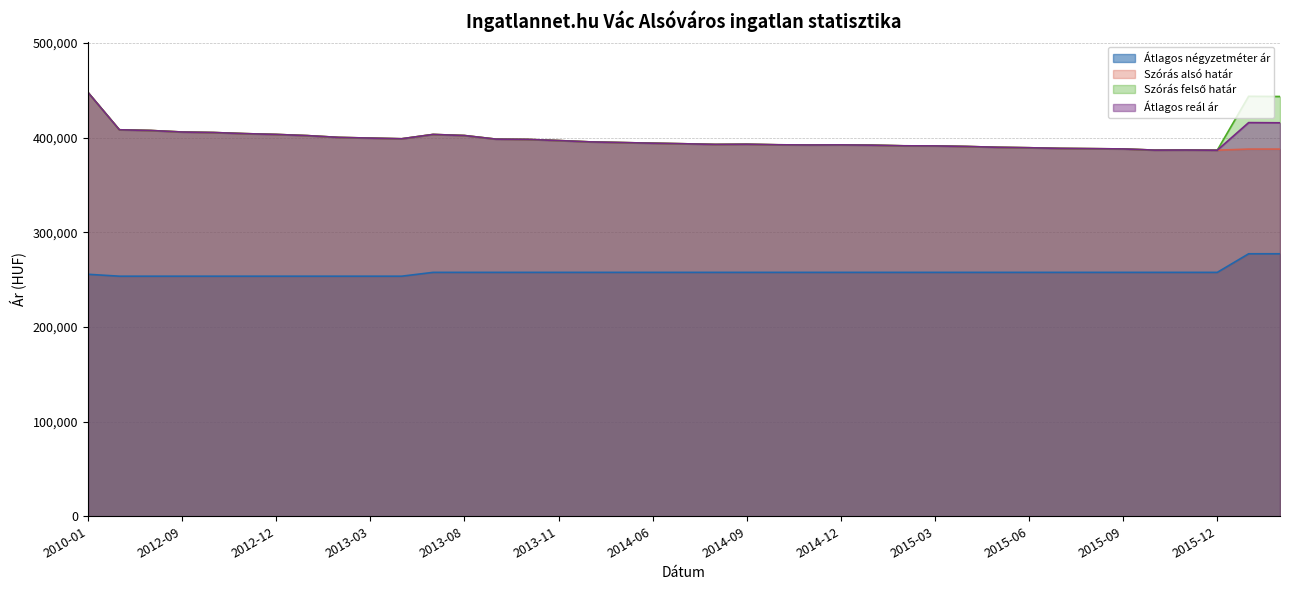

Which series has the largest range (max minus min)?

Szórás alsó határ